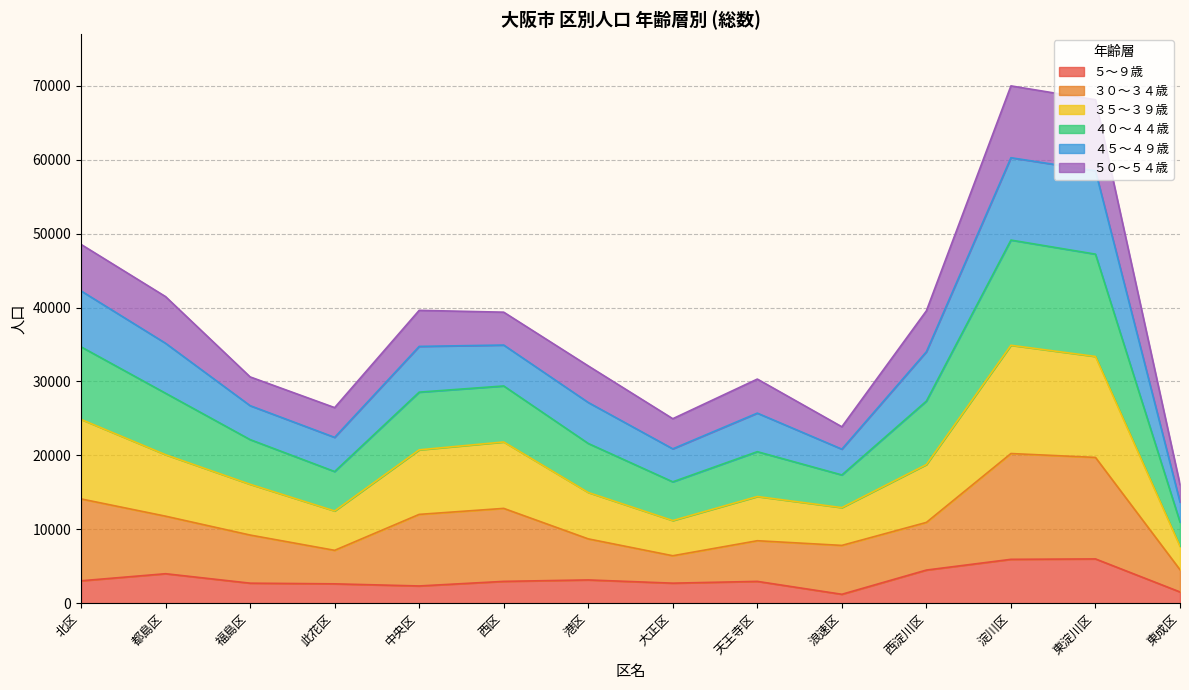

What is the highest value of the ５～９歳 series?

5989